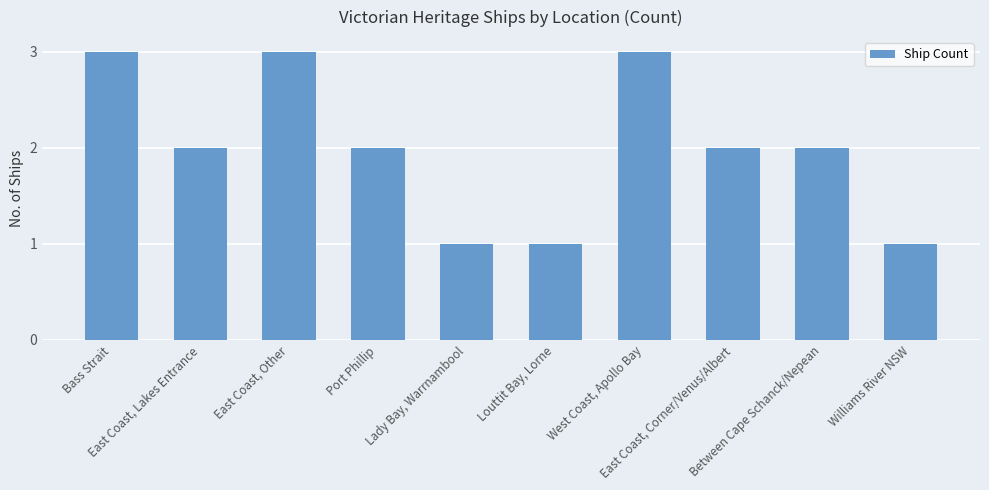

The value at West Coast, Apollo Bay is 3. True or false?

True